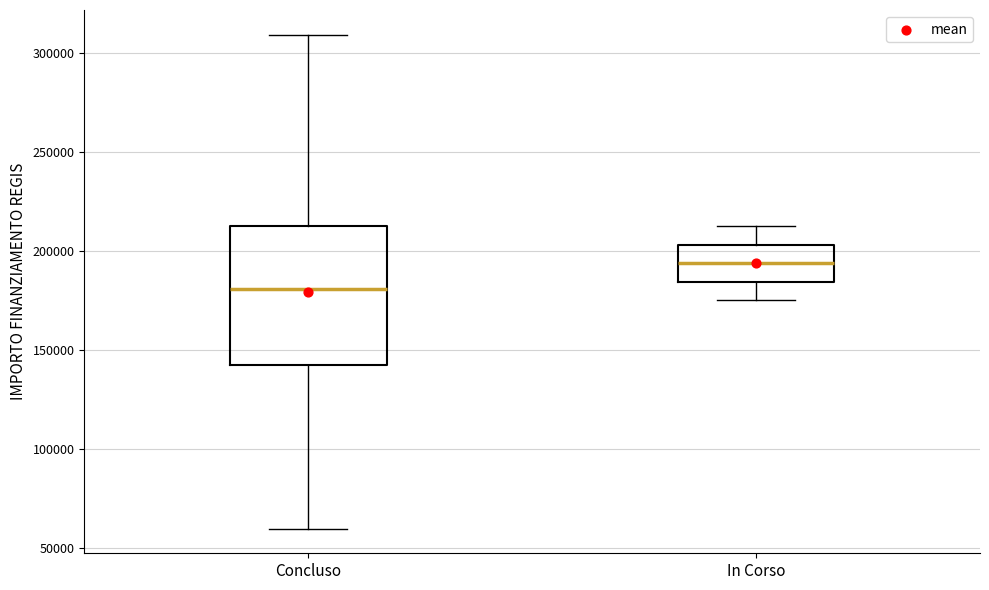

Which box is the tallest, from its lower edge to its upper edge?

Concluso